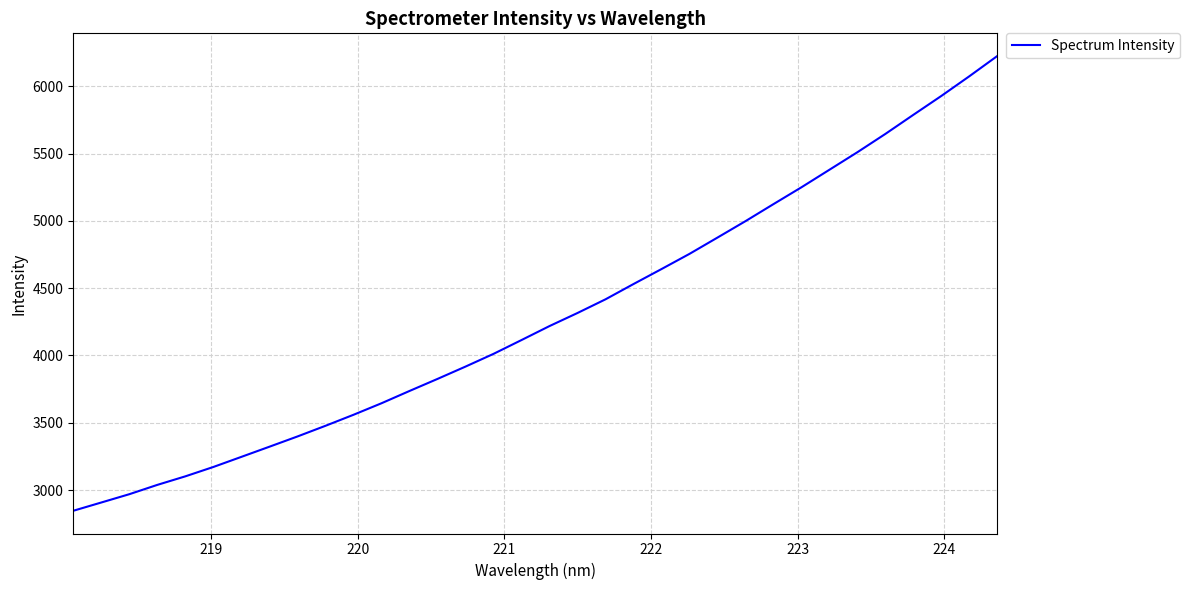

Is this an area chart (filled region under the line)?

No